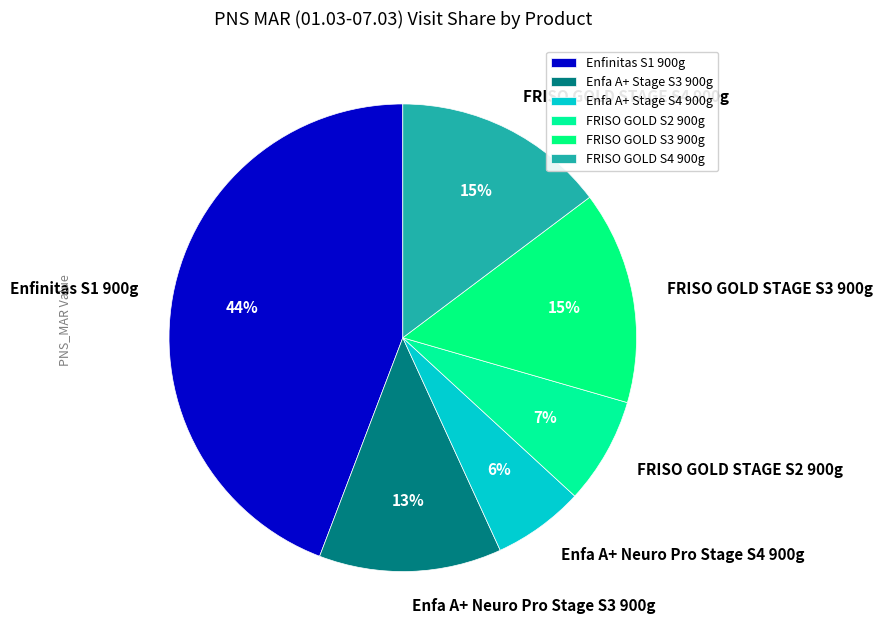

To the nearest percent, what is the difference between the Enfa A+ Neuro Pro Stage S4 900g and FRISO GOLD STAGE S2 900g slice percentages?

1%